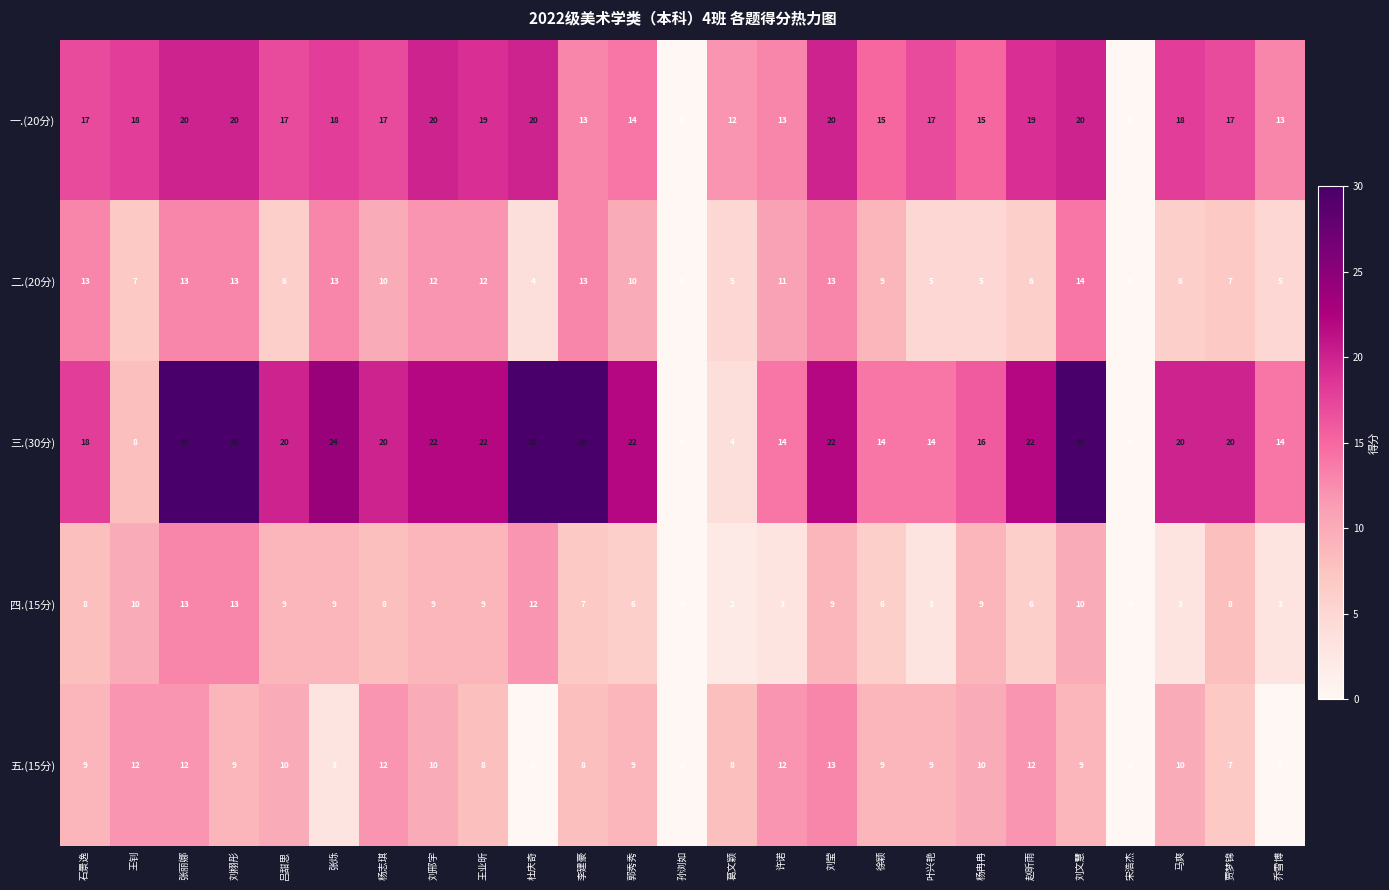

Count the number of data series in this chart.

5